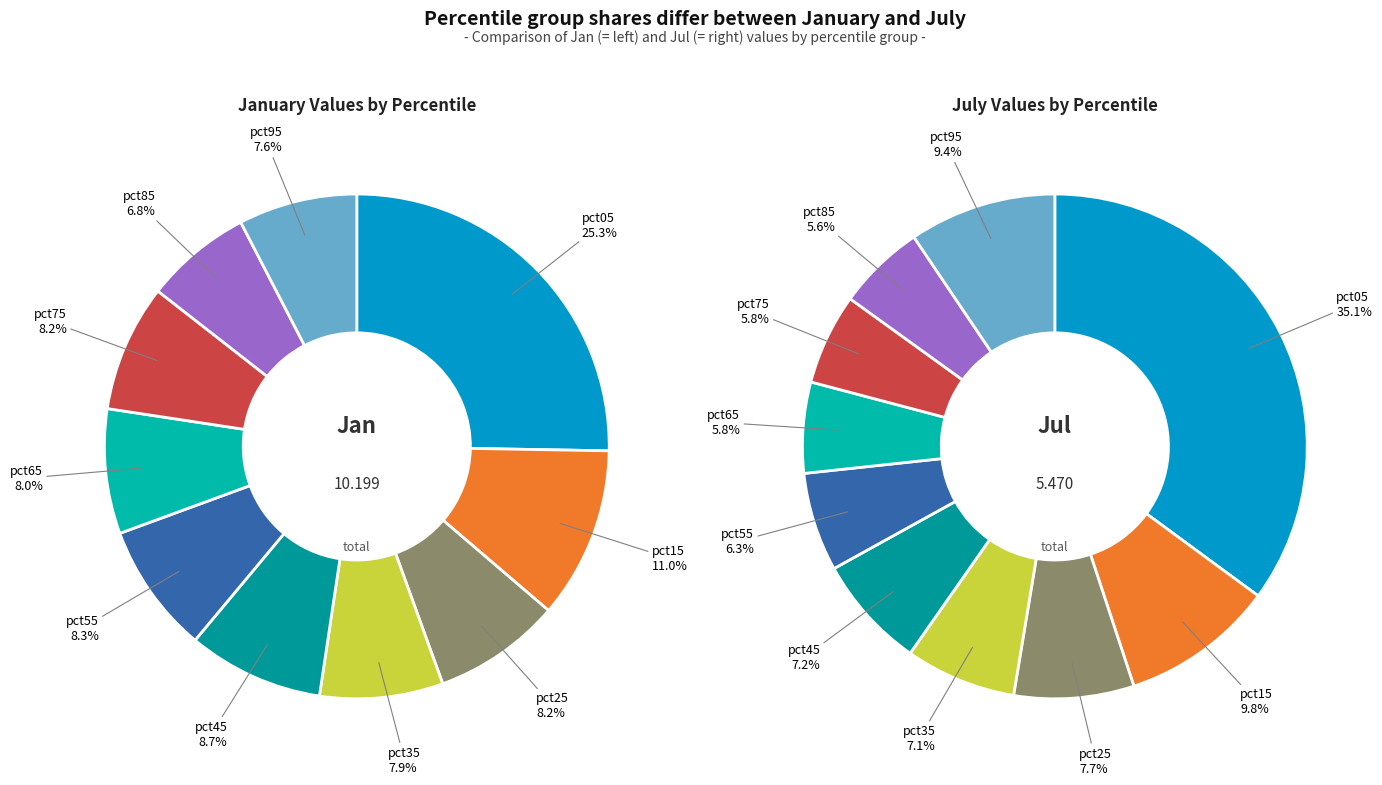

To the nearest percent, what is the combined percentage of 6 and 4?

13%